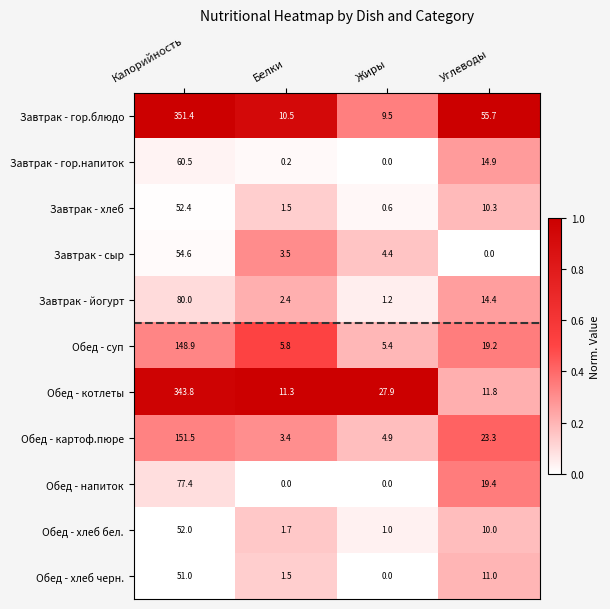

Rank the series by their maximum value, from lowest to highest.

Обед - хлеб черн., Обед - хлеб бел., Завтрак - хлеб, Завтрак - сыр, Завтрак - гор.напиток, Обед - напиток, Завтрак - йогурт, Обед - суп, Обед - картоф.пюре, Обед - котлеты, Завтрак - гор.блюдо